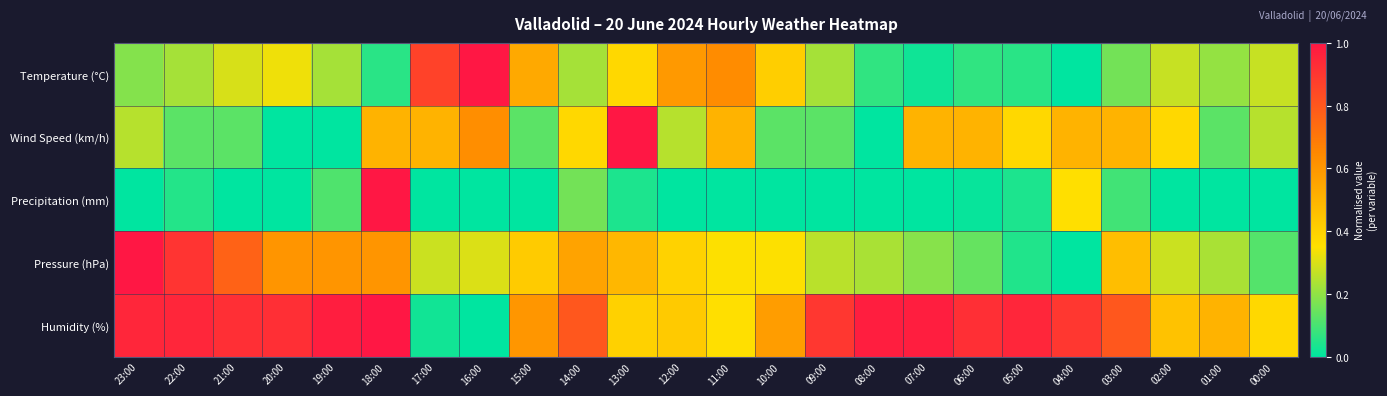

Reading left to right, transcribe all the data shown in this chart.

Temperature (°C): 23:00=0.2	22:00=0.2	21:00=0.3	20:00=0.3	19:00=0.2	18:00=0.1	17:00=0.9	16:00=1.0	15:00=0.5	14:00=0.2	13:00=0.4	12:00=0.6	11:00=0.6	10:00=0.4	09:00=0.2	08:00=0.1	07:00=0.0	06:00=0.1	05:00=0.1	04:00=0.0	03:00=0.2	02:00=0.3	01:00=0.2	00:00=0.3
Wind Speed (km/h): 23:00=0.2	22:00=0.1	21:00=0.1	20:00=0.0	19:00=0.0	18:00=0.5	17:00=0.5	16:00=0.6	15:00=0.1	14:00=0.4	13:00=1.0	12:00=0.2	11:00=0.5	10:00=0.1	09:00=0.1	08:00=0.0	07:00=0.5	06:00=0.5	05:00=0.4	04:00=0.5	03:00=0.5	02:00=0.4	01:00=0.1	00:00=0.2
Precipitation (mm): 23:00=0.0	22:00=0.1	21:00=0.0	20:00=0.0	19:00=0.1	18:00=1.0	17:00=0.0	16:00=0.0	15:00=0.0	14:00=0.2	13:00=0.0	12:00=0.0	11:00=0.0	10:00=0.0	09:00=0.0	08:00=0.0	07:00=0.0	06:00=0.0	05:00=0.0	04:00=0.3	03:00=0.1	02:00=0.0	01:00=0.0	00:00=0.0
Pressure (hPa): 23:00=1.0	22:00=0.9	21:00=0.8	20:00=0.6	19:00=0.6	18:00=0.6	17:00=0.3	16:00=0.3	15:00=0.4	14:00=0.6	13:00=0.5	12:00=0.4	11:00=0.3	10:00=0.3	09:00=0.3	08:00=0.2	07:00=0.2	06:00=0.1	05:00=0.0	04:00=0.0	03:00=0.5	02:00=0.3	01:00=0.2	00:00=0.1
Humidity (%): 23:00=0.9	22:00=0.9	21:00=0.9	20:00=0.9	19:00=1.0	18:00=1.0	17:00=0.0	16:00=0.0	15:00=0.6	14:00=0.8	13:00=0.4	12:00=0.4	11:00=0.3	10:00=0.6	09:00=0.9	08:00=1.0	07:00=1.0	06:00=0.9	05:00=0.9	04:00=0.9	03:00=0.8	02:00=0.5	01:00=0.5	00:00=0.4